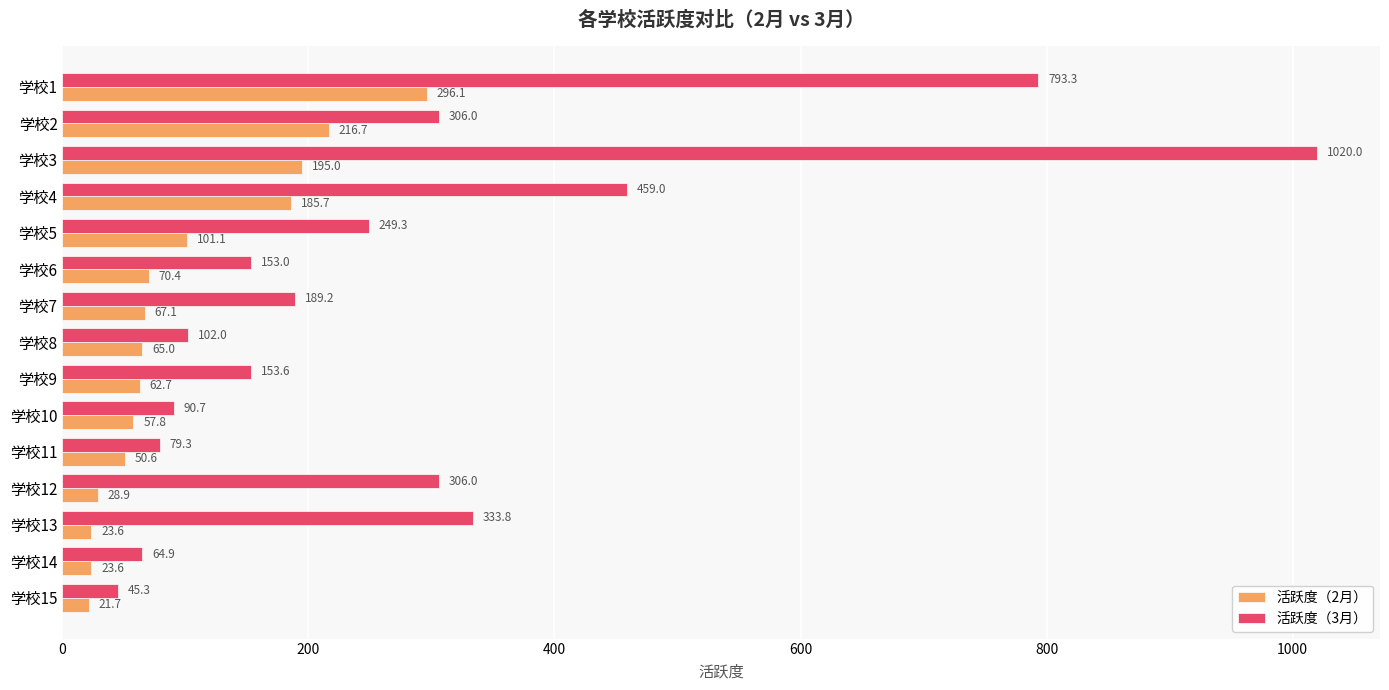

The 活跃度（2月） series shows 313.9 at 学校3. True or false?

False